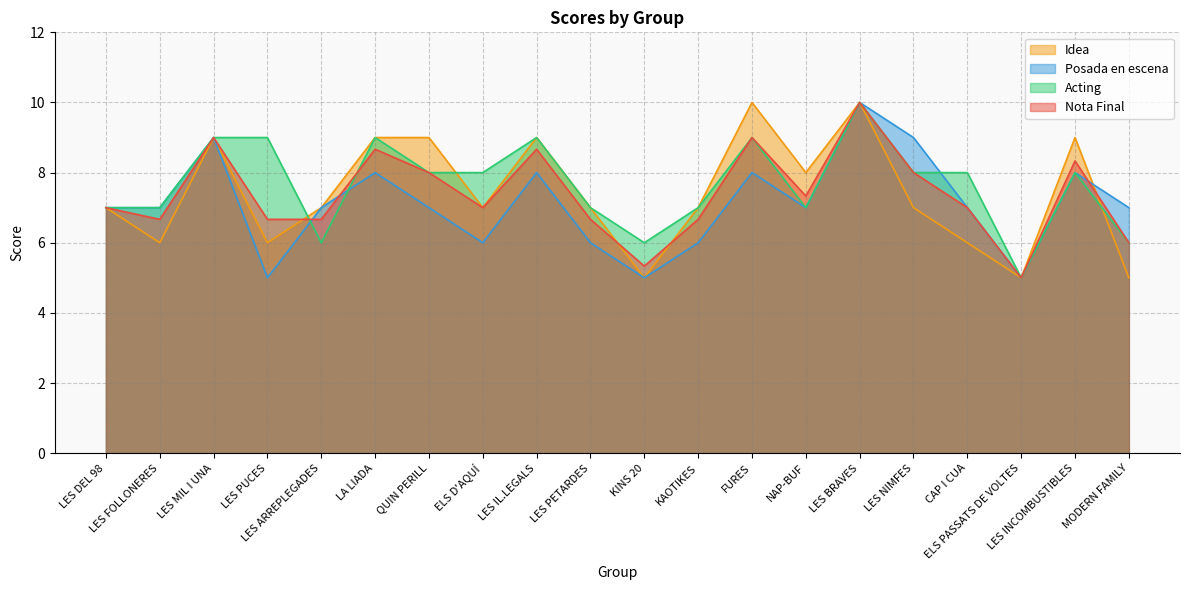

After their last crossing, which series has the higher values: Posada en escena or Idea?

Posada en escena